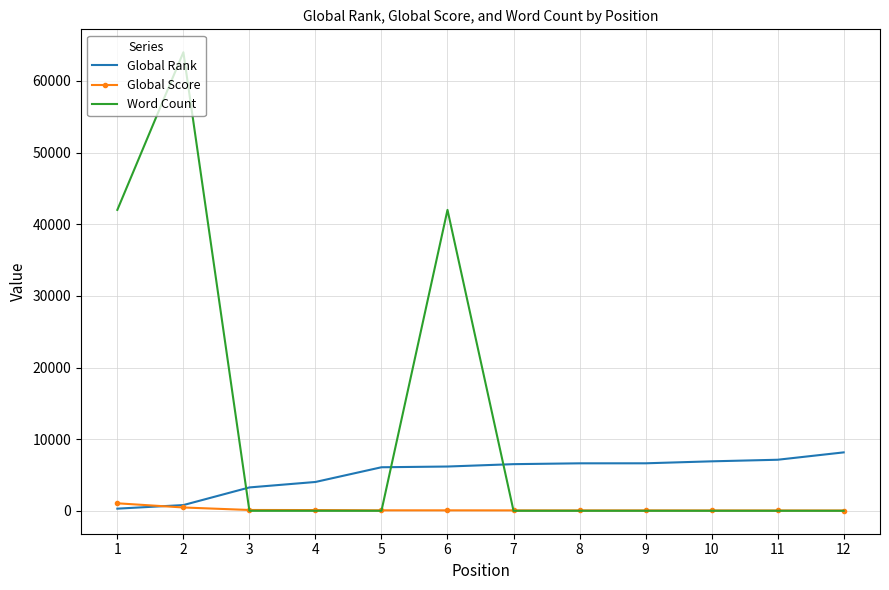

How many intersections are there between Word Count and Global Rank?

3